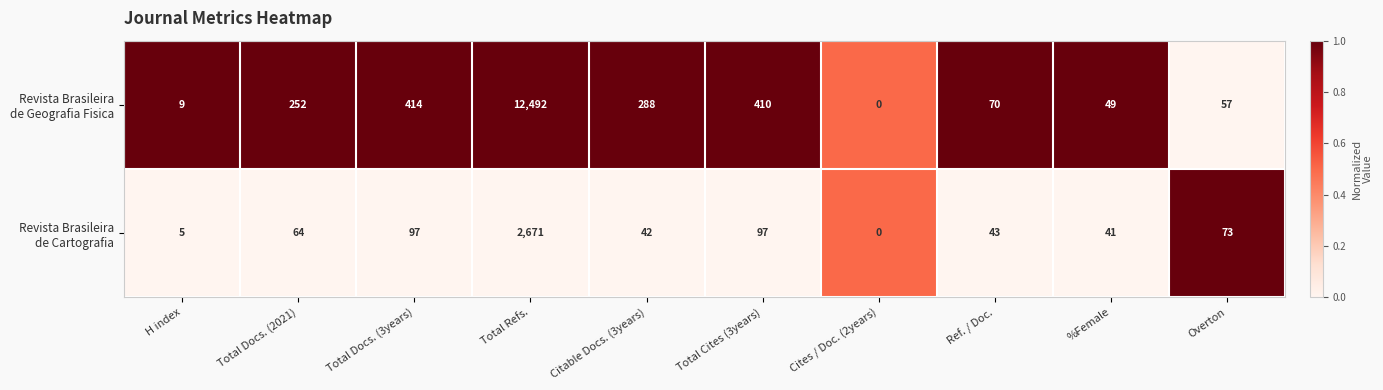

At which category is the sum across all series the highest?

Total Refs.